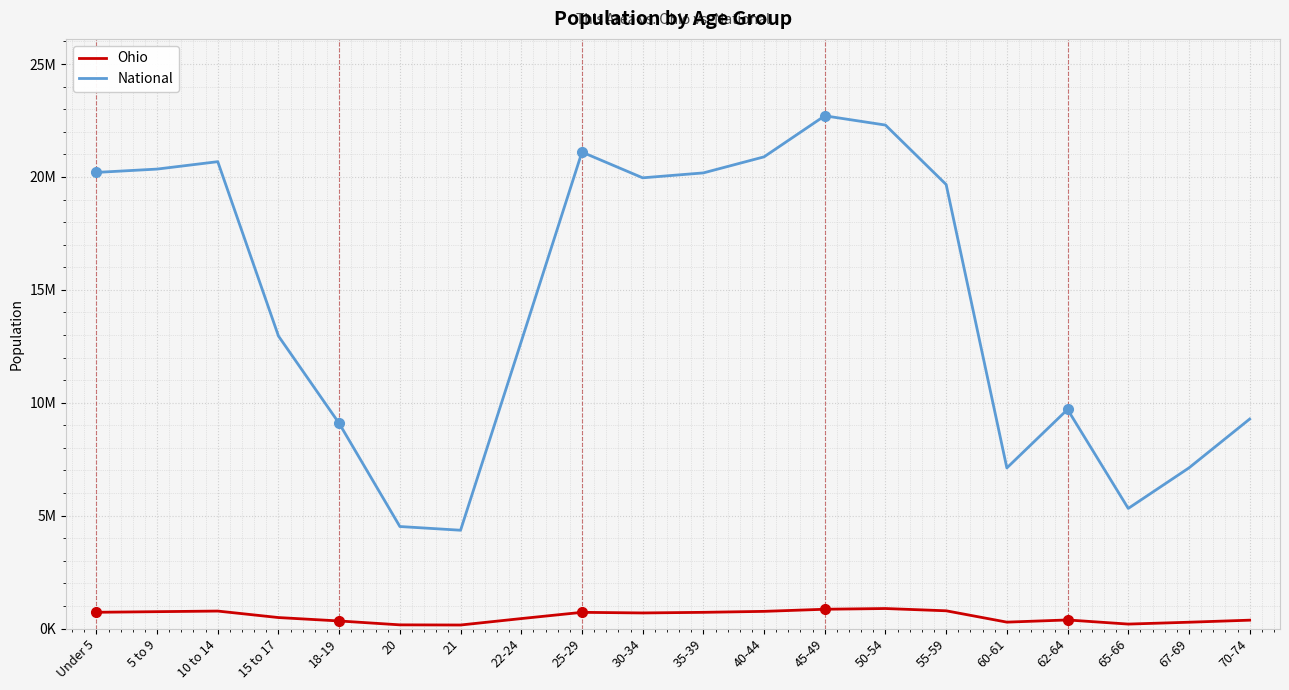

Does the chart display data point markers on the line(s)?

No